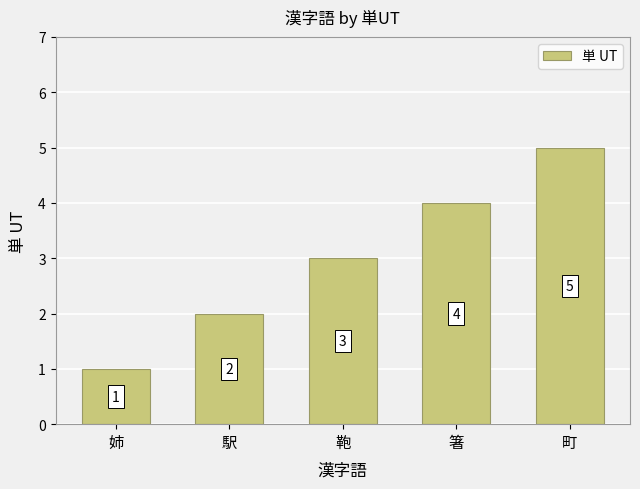

Reading left to right, list all the values displayed in this chart.

1	2	3	4	5